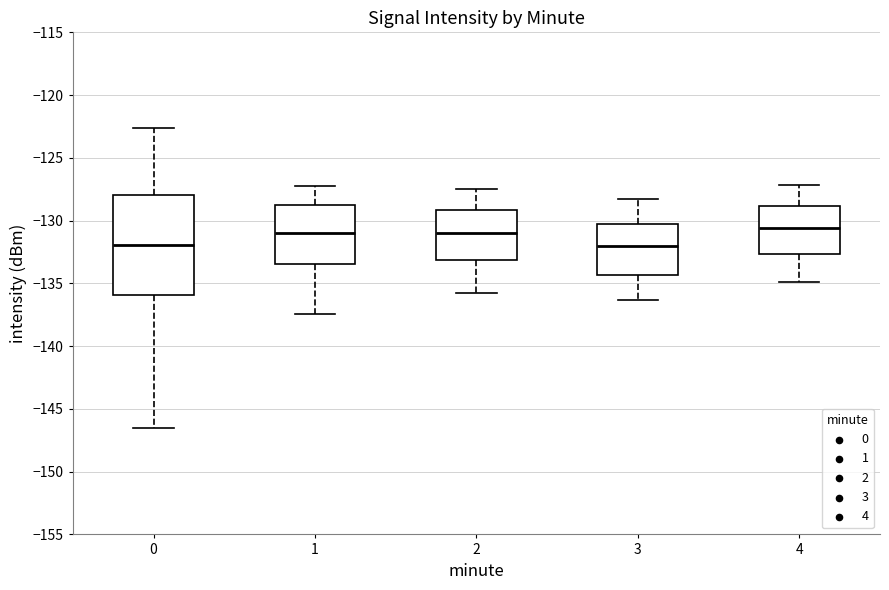

Reading left to right, transcribe this box plot: for each box, give where its median line is, the range the box spans, and where its two whiskers end, as read against the y-axis. The values are not printed on the chart, so give them approximately, as read against the axis.

0: median -132.0, box -136.0 to -128.0, whiskers -146.5 to -122.5
1: median -131.0, box -133.5 to -128.5, whiskers -137.5 to -127.0
2: median -131.0, box -133.0 to -129.0, whiskers -136.0 to -127.5
3: median -132.0, box -134.5 to -130.0, whiskers -136.5 to -128.5
4: median -130.5, box -132.5 to -129.0, whiskers -135.0 to -127.0